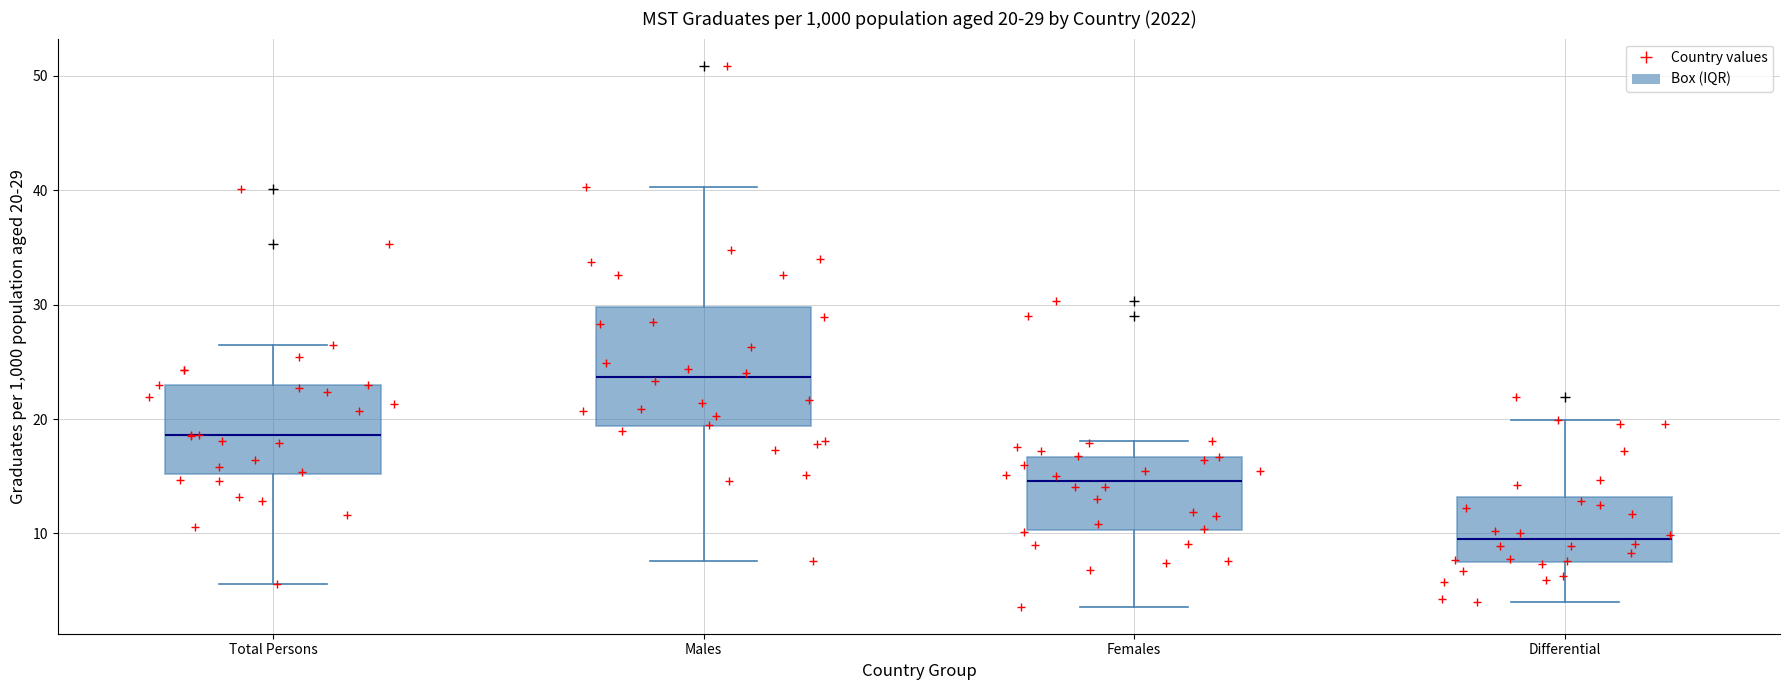

Which box's median line is the highest?

Males